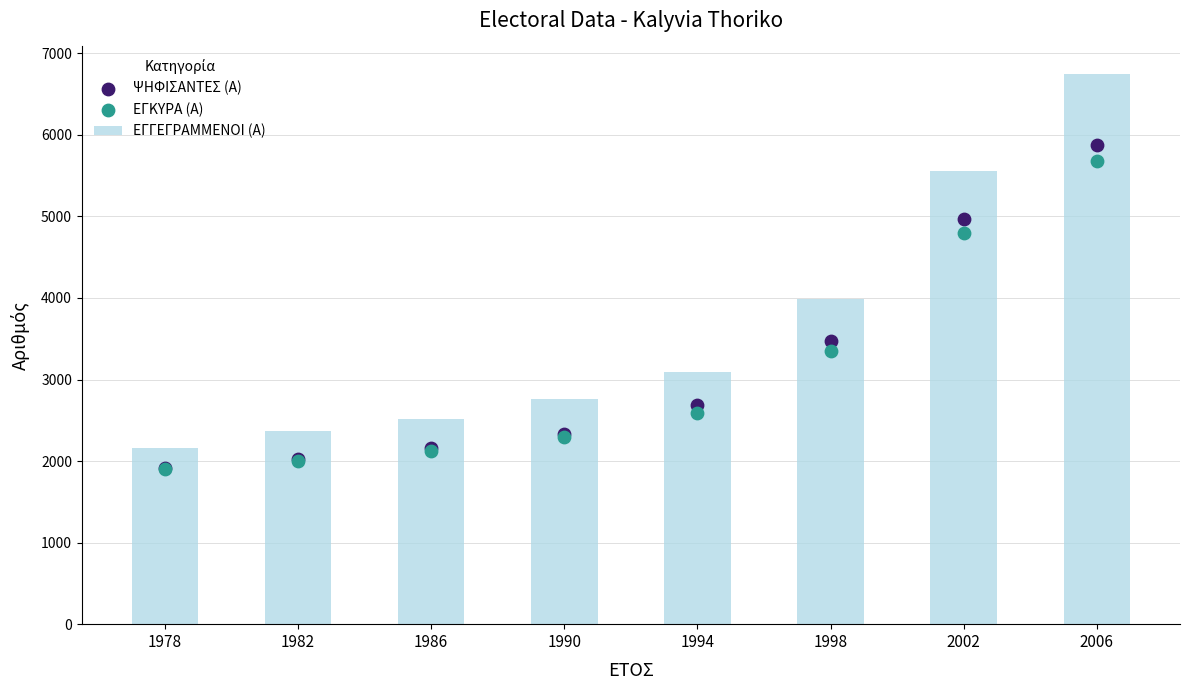

What is the total value across all series at 1986?

6810